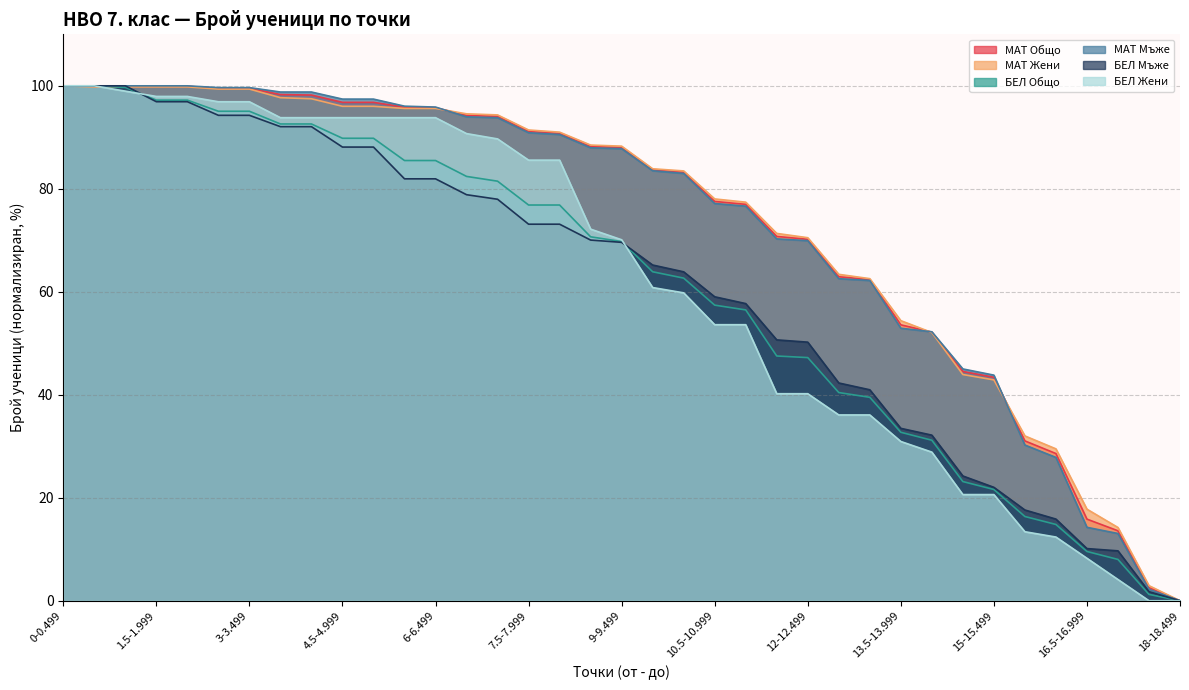

Is the value of МАТ Жени at 16.5-16.999 greater than the value of БЕЛ Мъже at 0.5-0.999?

No